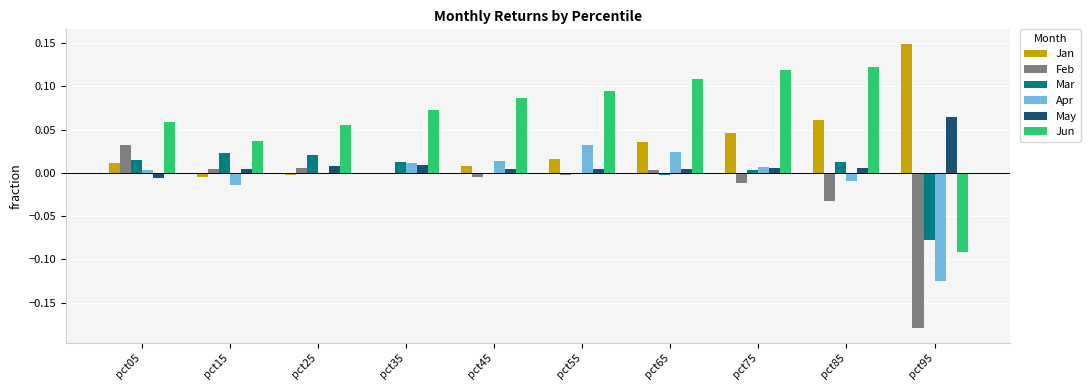

How many distinct data groups are displayed?

6